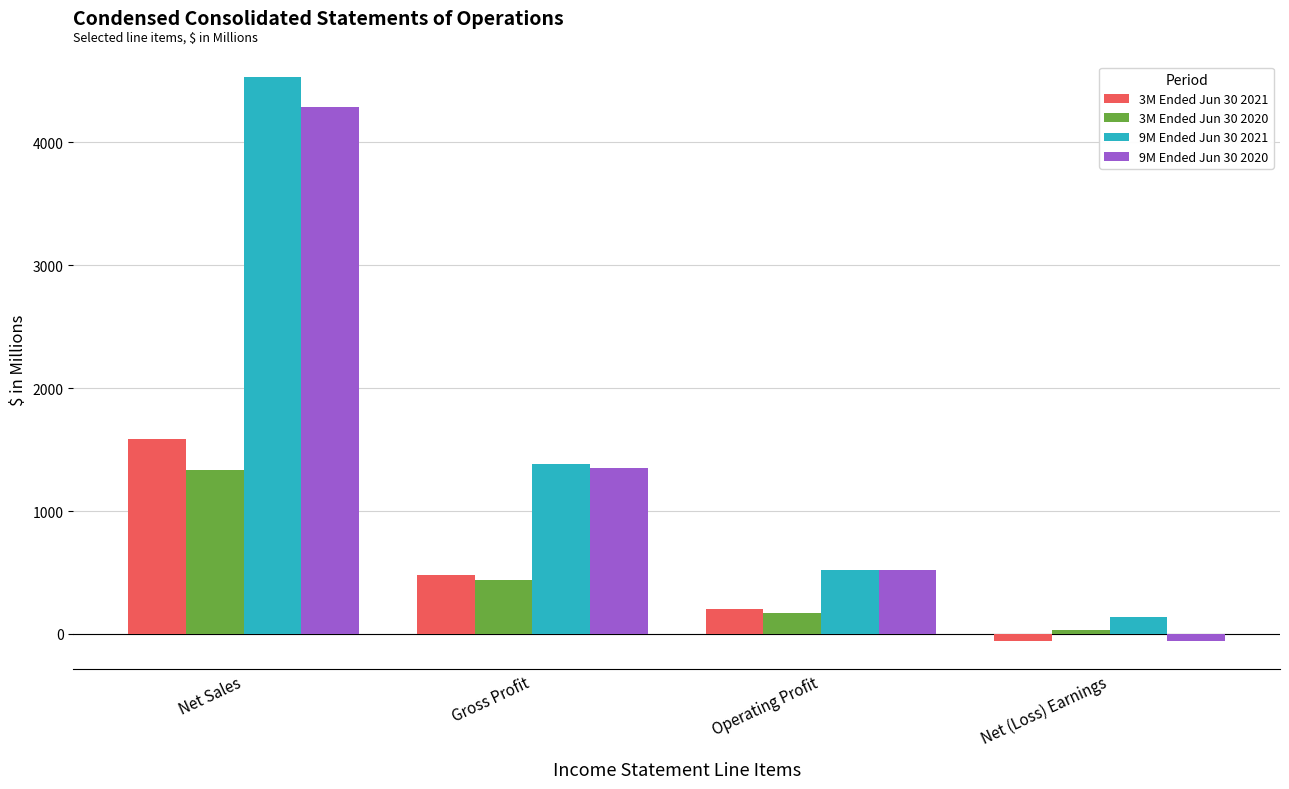

What is the difference between the maximum and minimum values in the 3M Ended Jun 30 2020 series?

1300.4